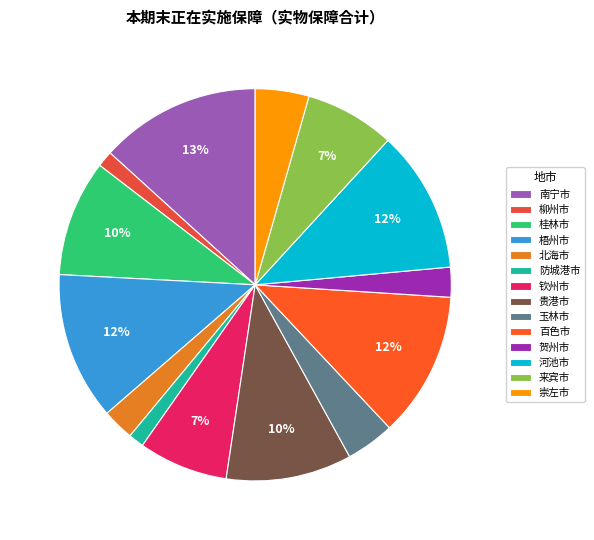

How many segments does this pie chart have?

14